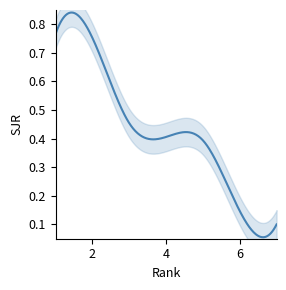

Count the number of categories in the chart.

7